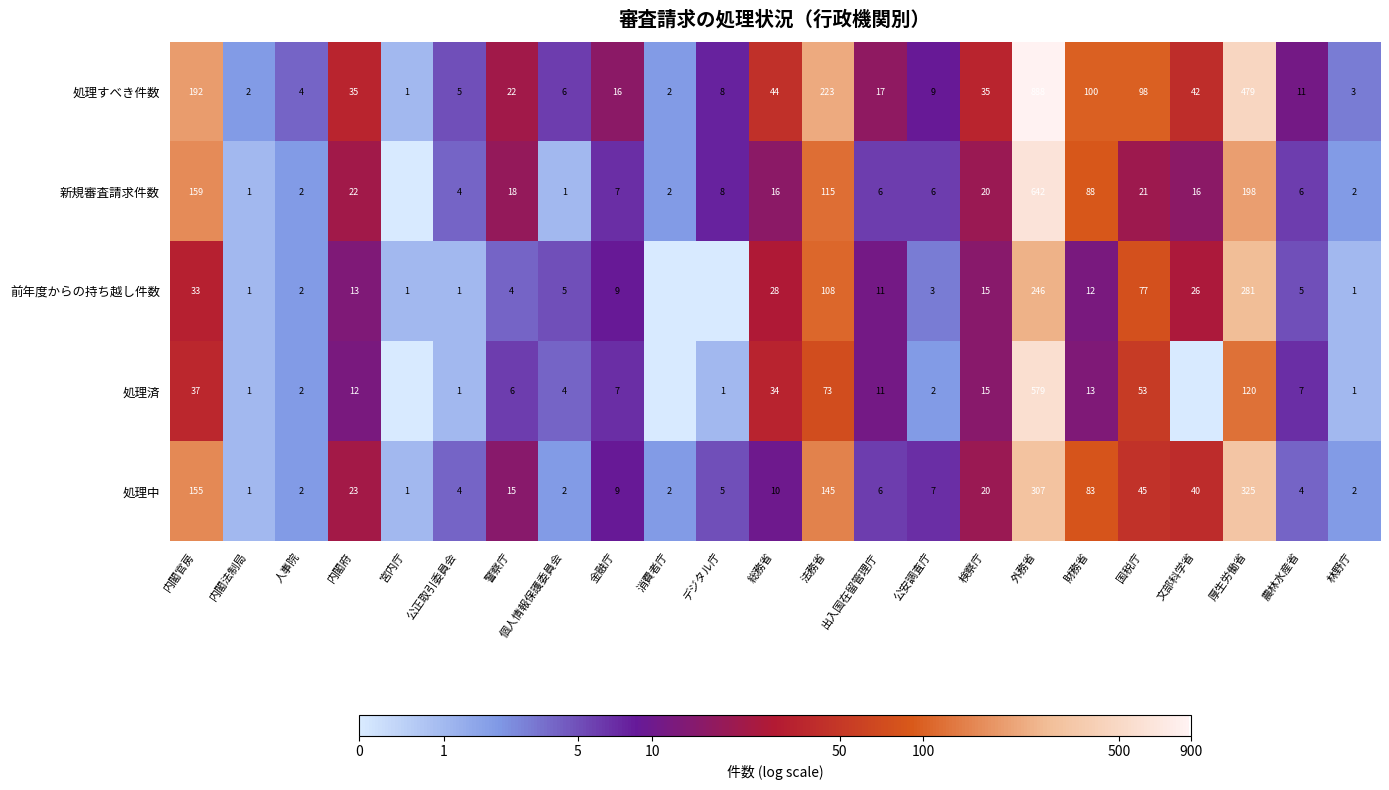

The 処理すべき件数 series shows 286 at 内閣官房. True or false?

False